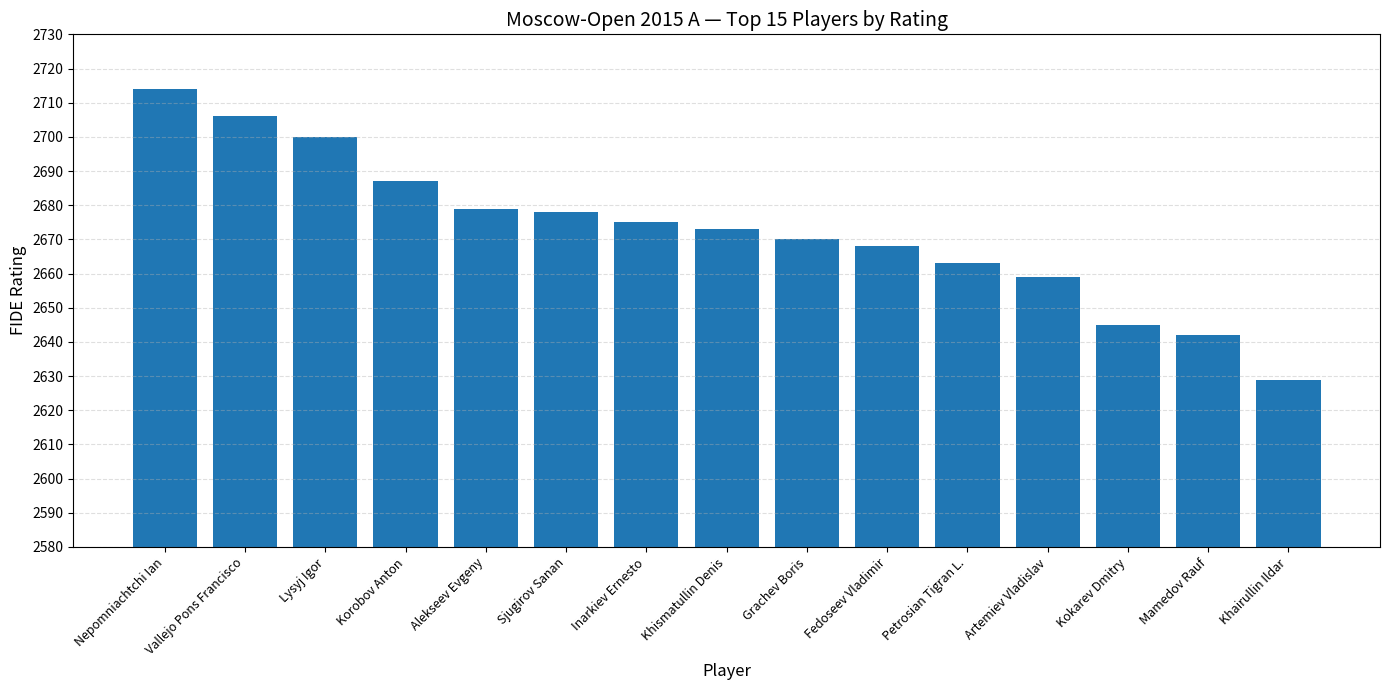

At which category does the chart reach its peak across all series?

Nepomniachtchi Ian